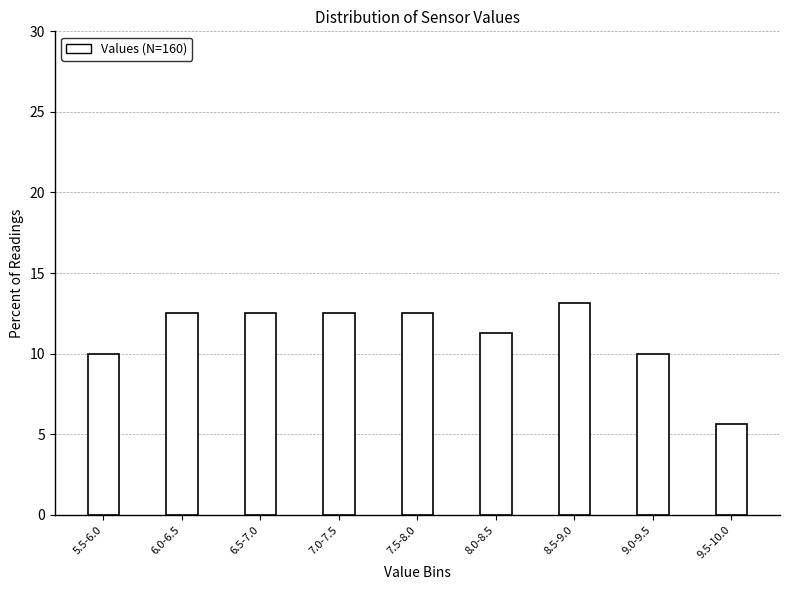

What is the label of the 3rd bar from the left?

6.5-7.0